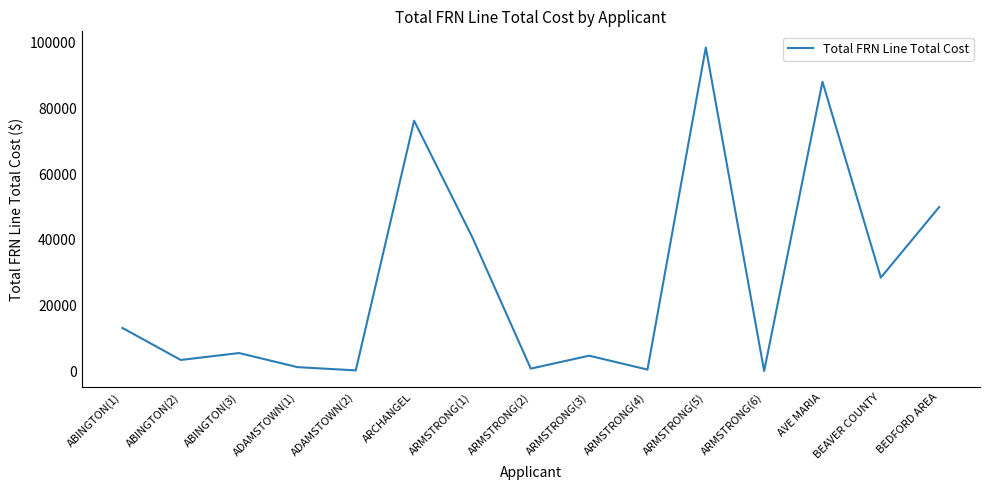

Between BEAVER COUNTY and ARCHANGEL, which is larger?

ARCHANGEL